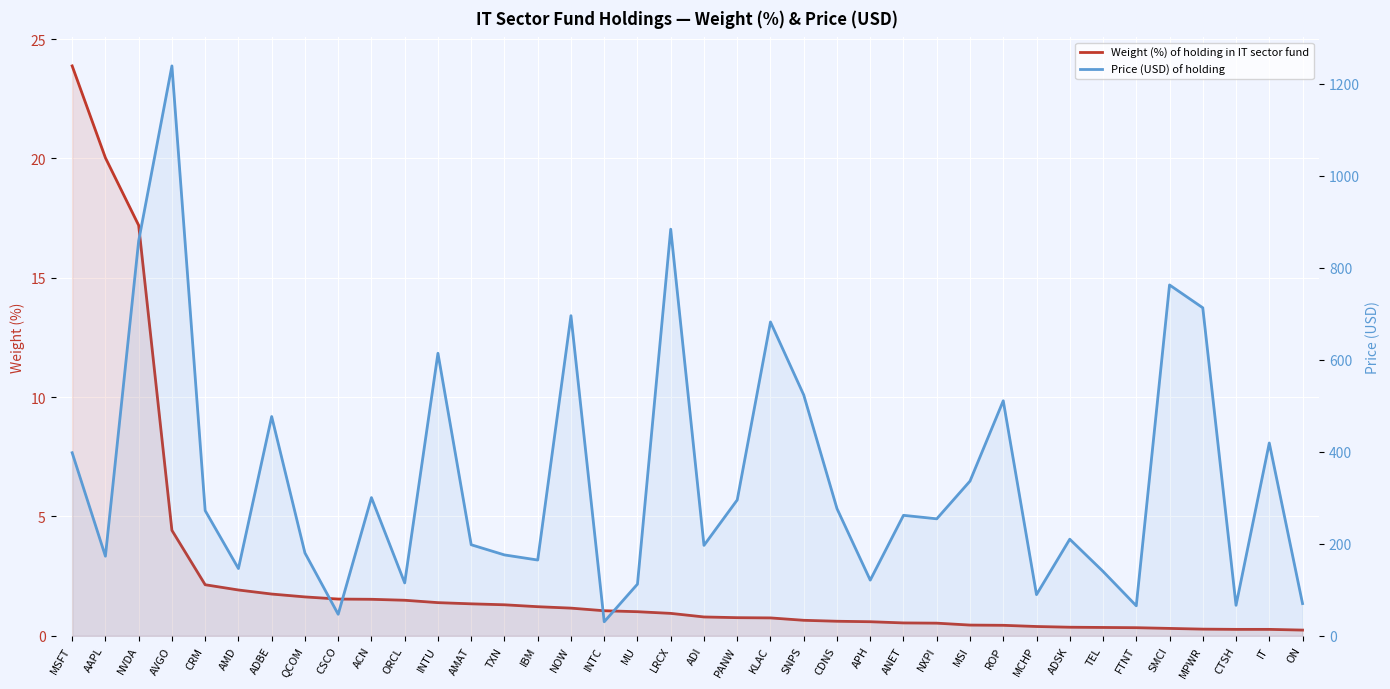

At IBM, list the series in order from largest to smallest.

Price (USD) of holding, Weight (%) of holding in IT sector fund